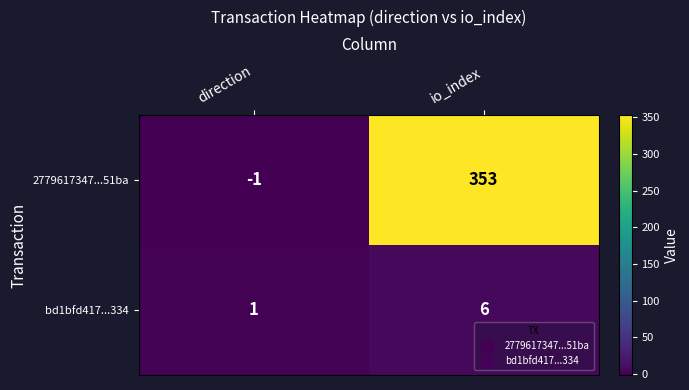

Reading left to right, list all the values displayed in this chart.

2779617347...51ba: direction=-1	io_index=353
bd1bfd417...334: direction=1	io_index=6